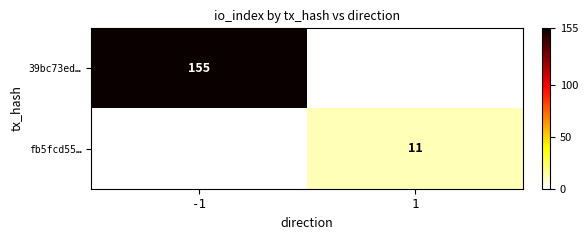

What is the maximum value shown in the chart?

155